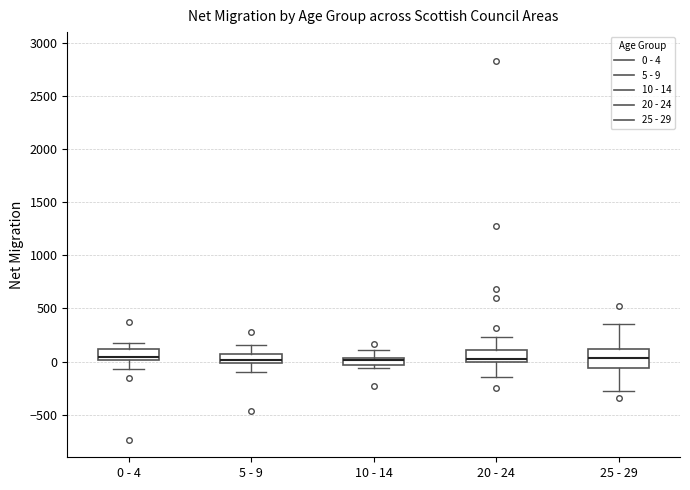

Where is the lower edge of the box for 25 - 29 on the y-axis? The values are not printed on the chart, so give them approximately, as read against the axis.

-50